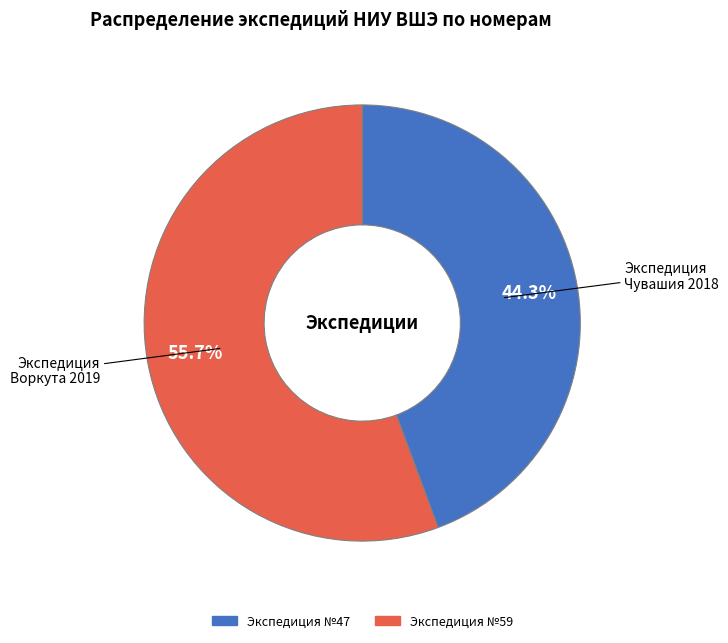

Is there any slice that represents more than half of the pie?

Yes